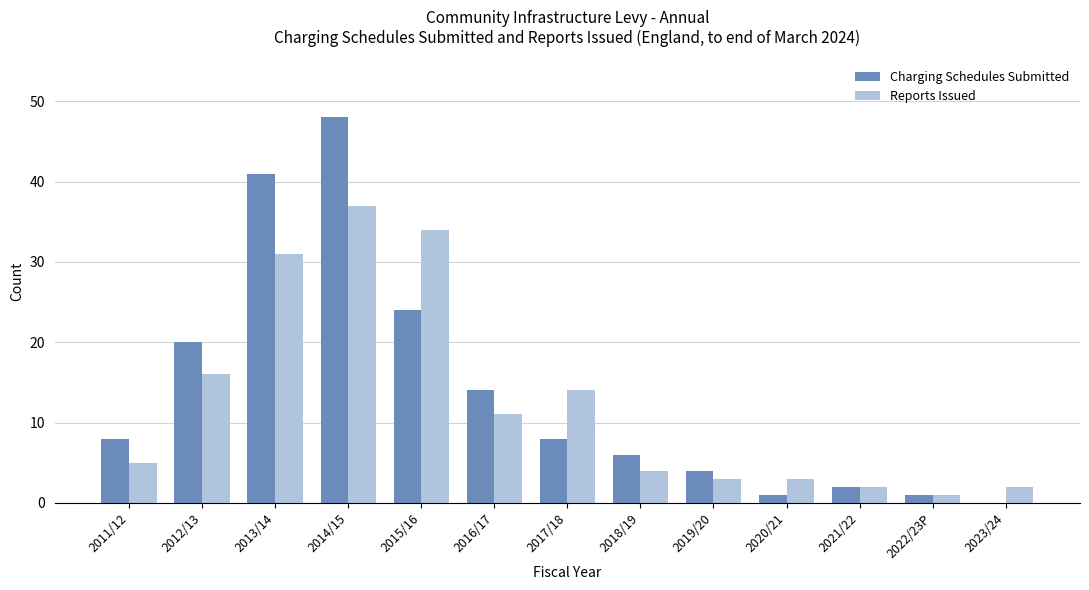

What is the total value across all series at 2021/22?

4